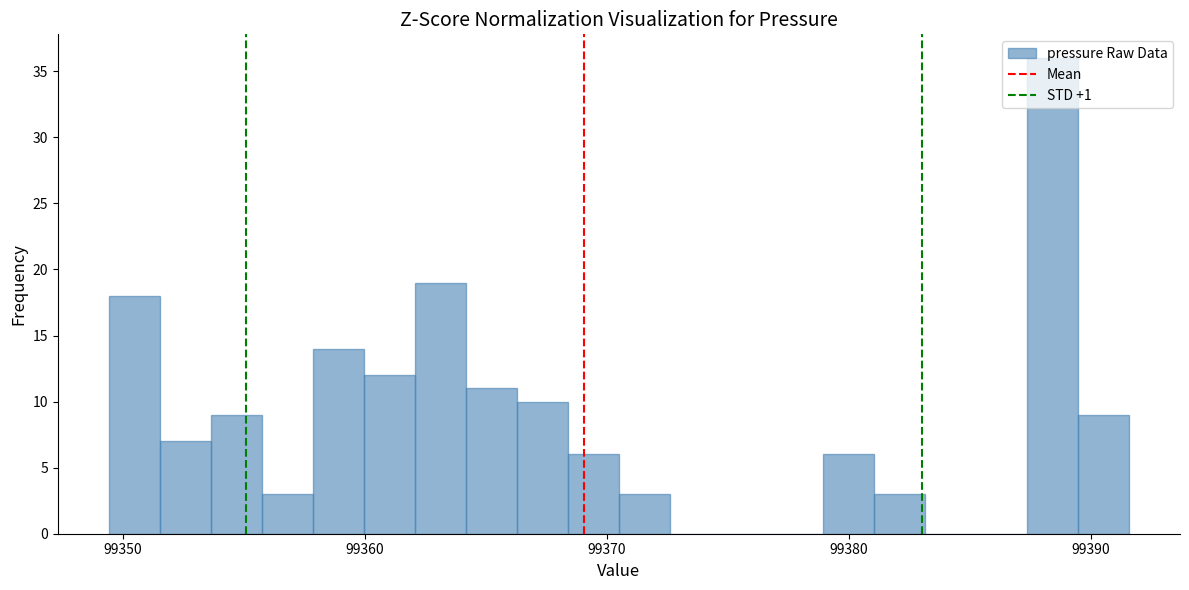

Around what value on the x-axis is the tallest bar? Give the approximate position of its centre, as read against the axis.

99388